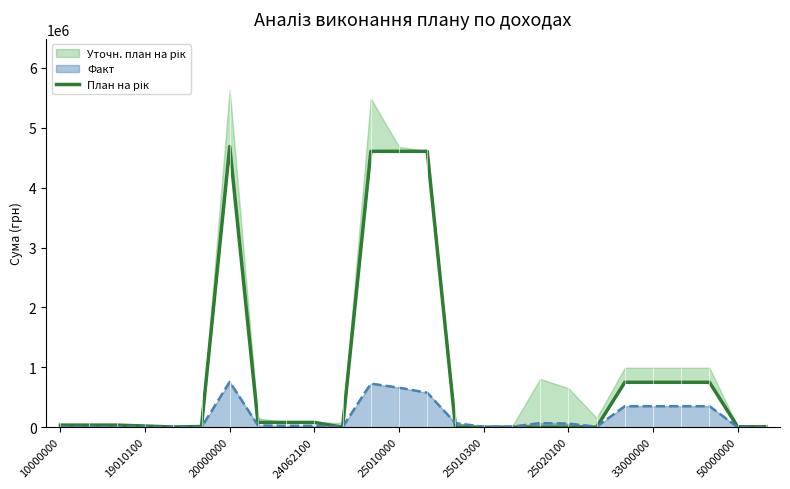

What is the maximum value for Факт?

757186.2